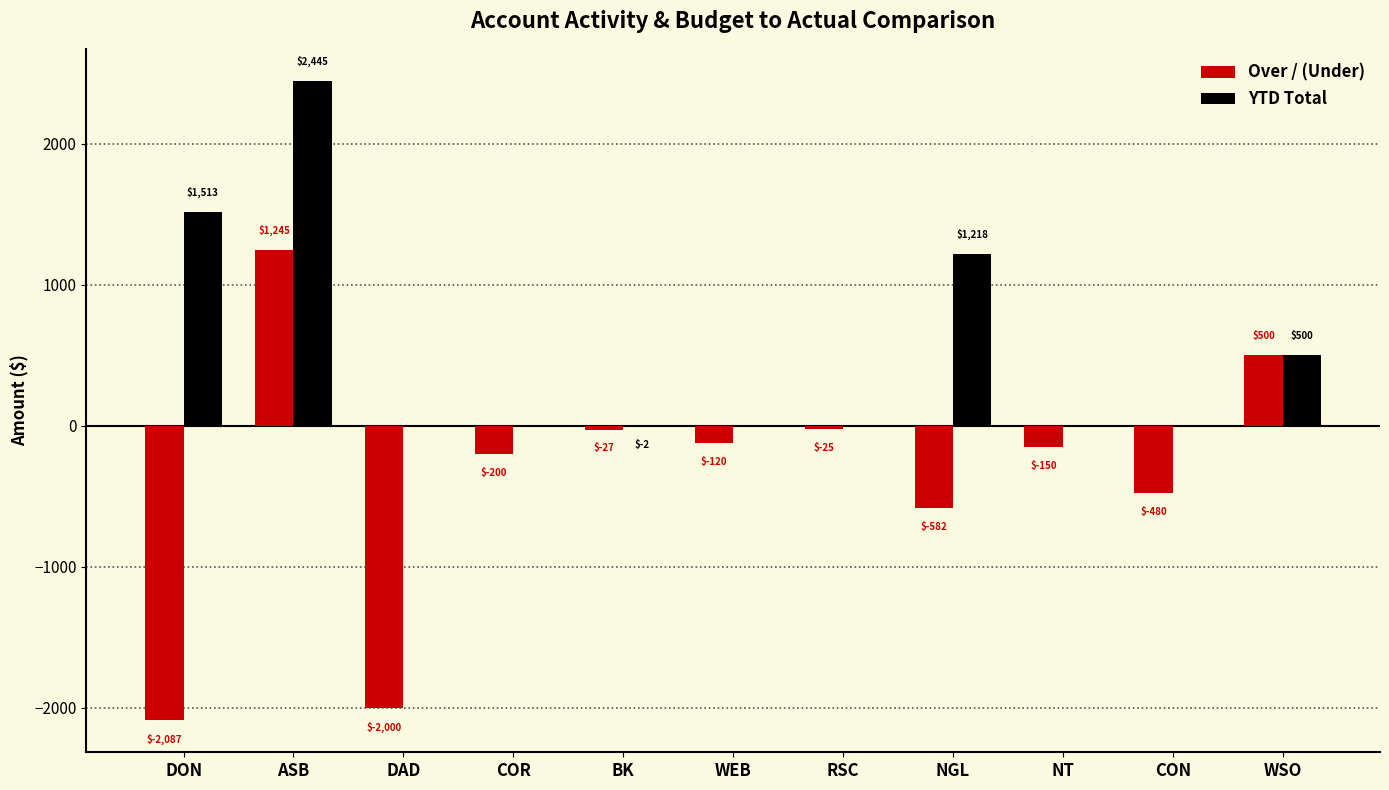

Count the number of data series in this chart.

2